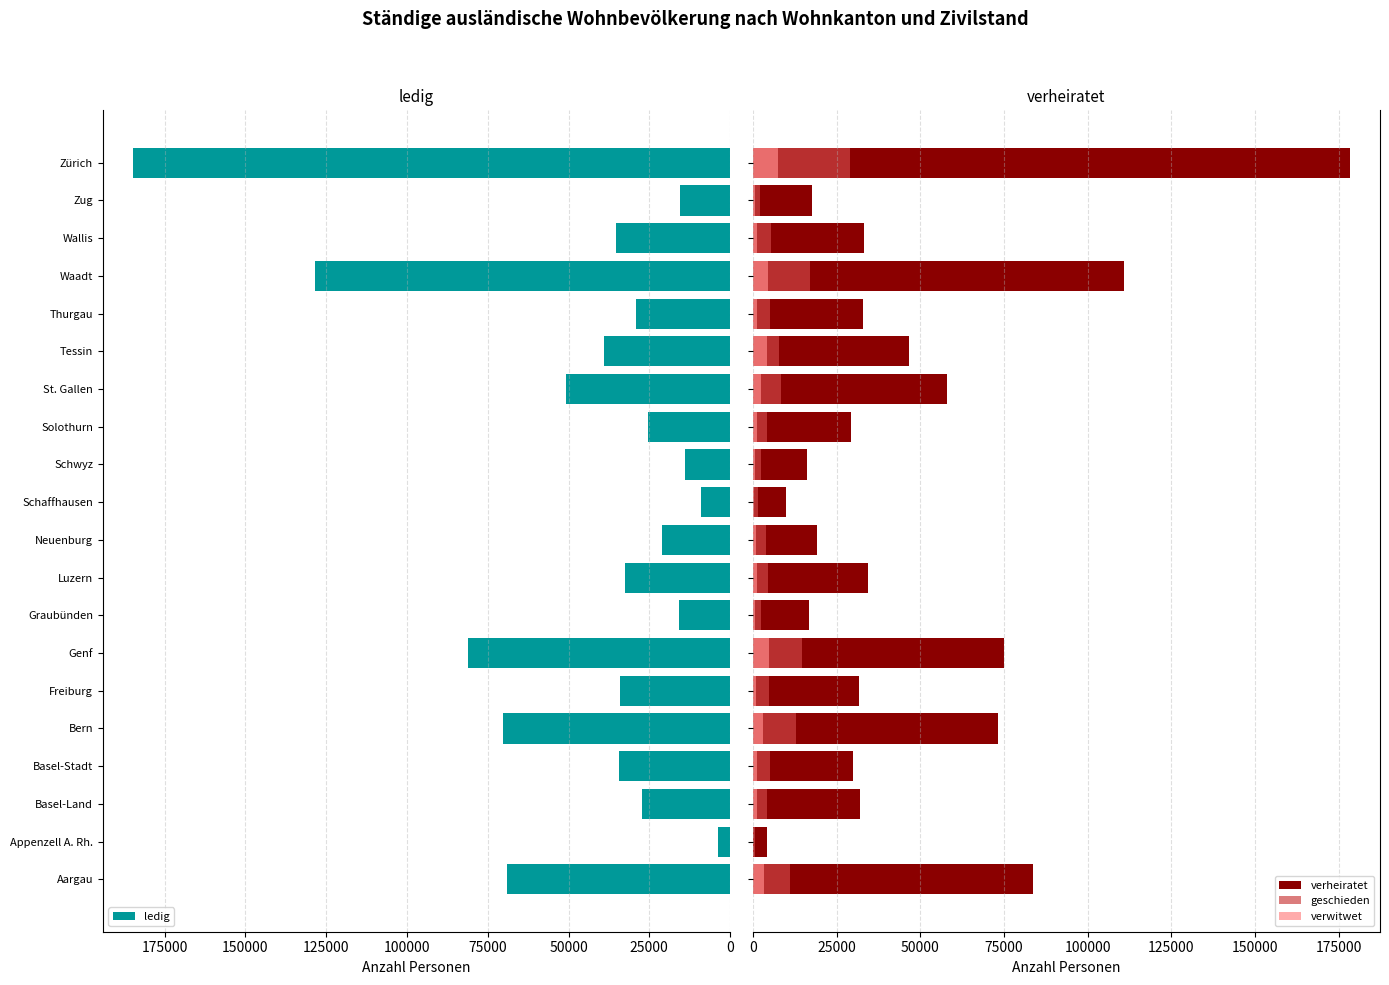

At how many categories does at least one series exceed 80491?

4